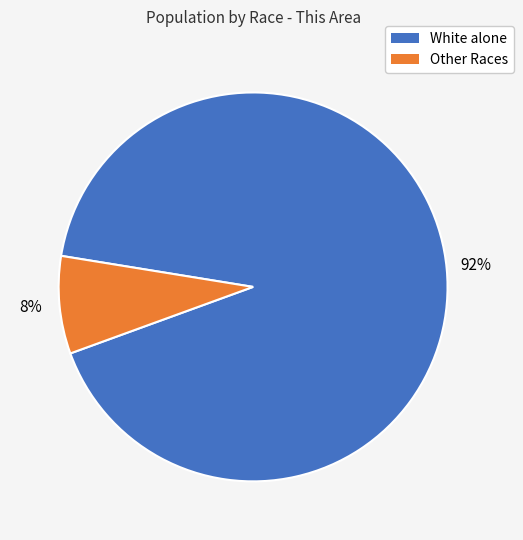

How many slices are in this pie chart?

2